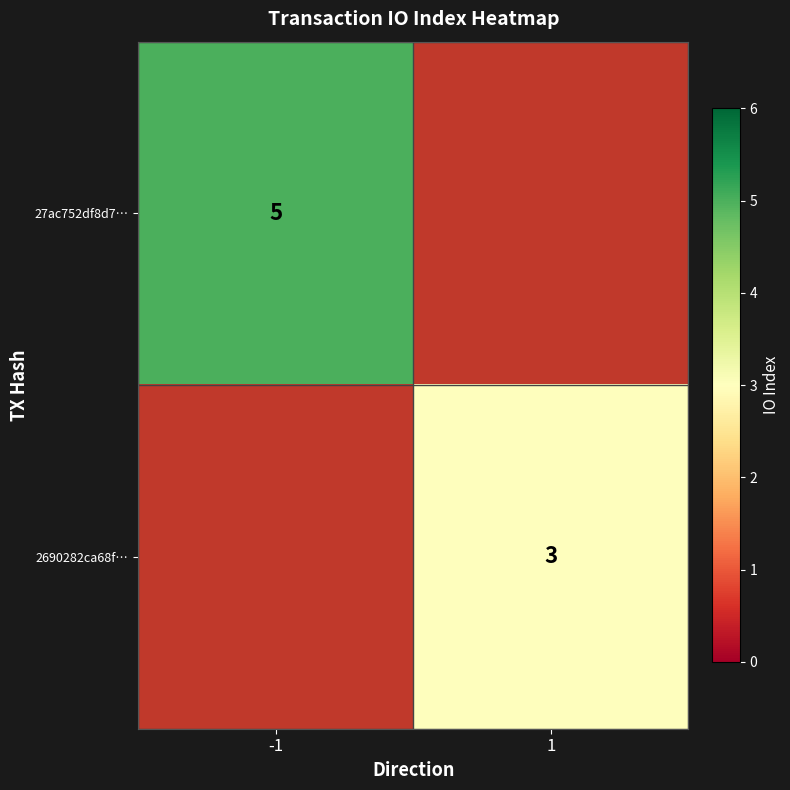

Is the value of 27ac752df8d7… at -1 greater than the value of 2690282ca68f… at 1?

Yes